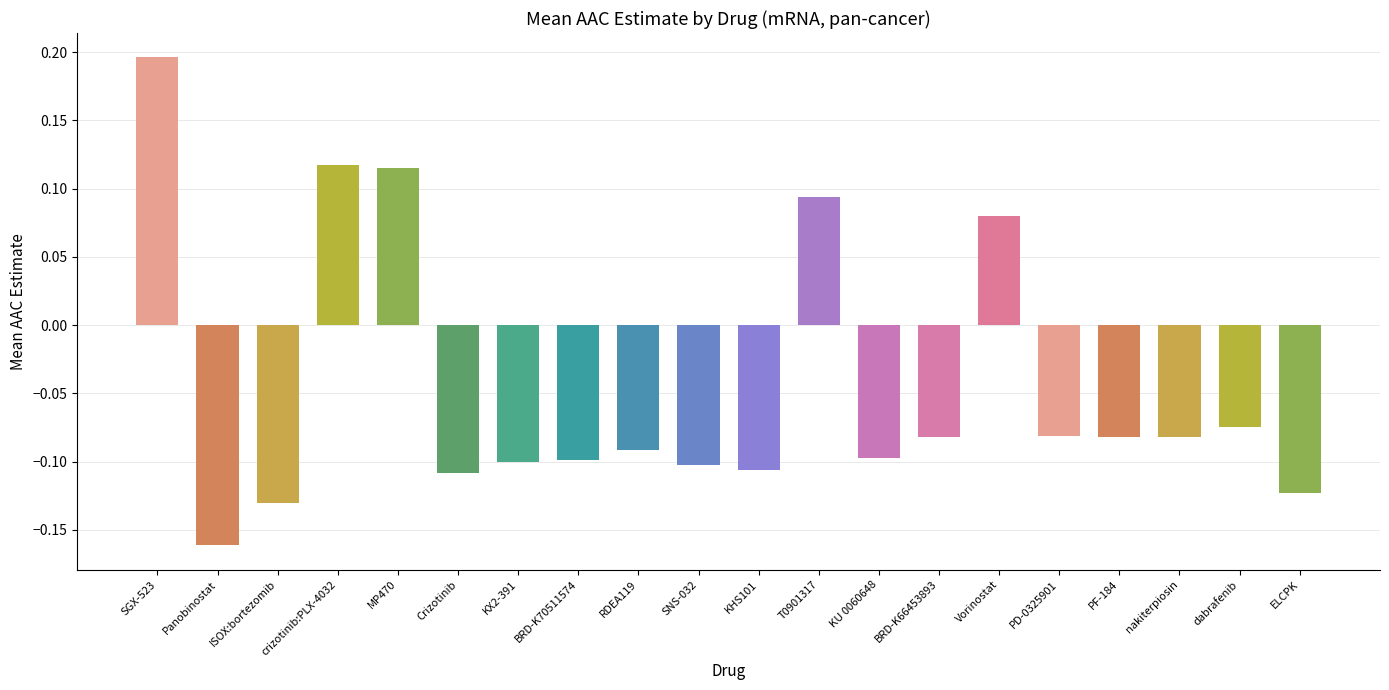

Which category has the lowest value across all series?

Panobinostat